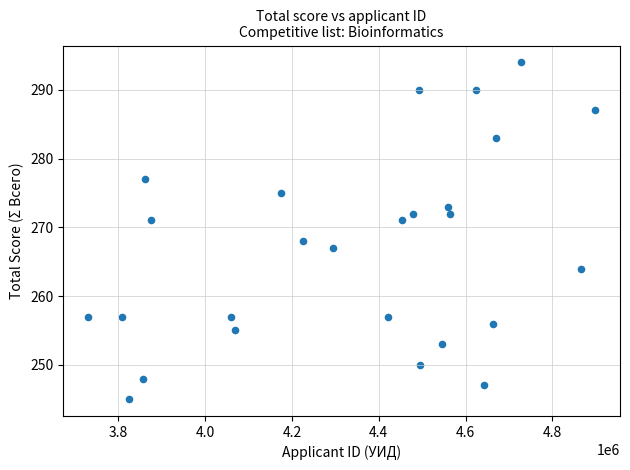

What Y value in the scatter plot is closest to 269?

268